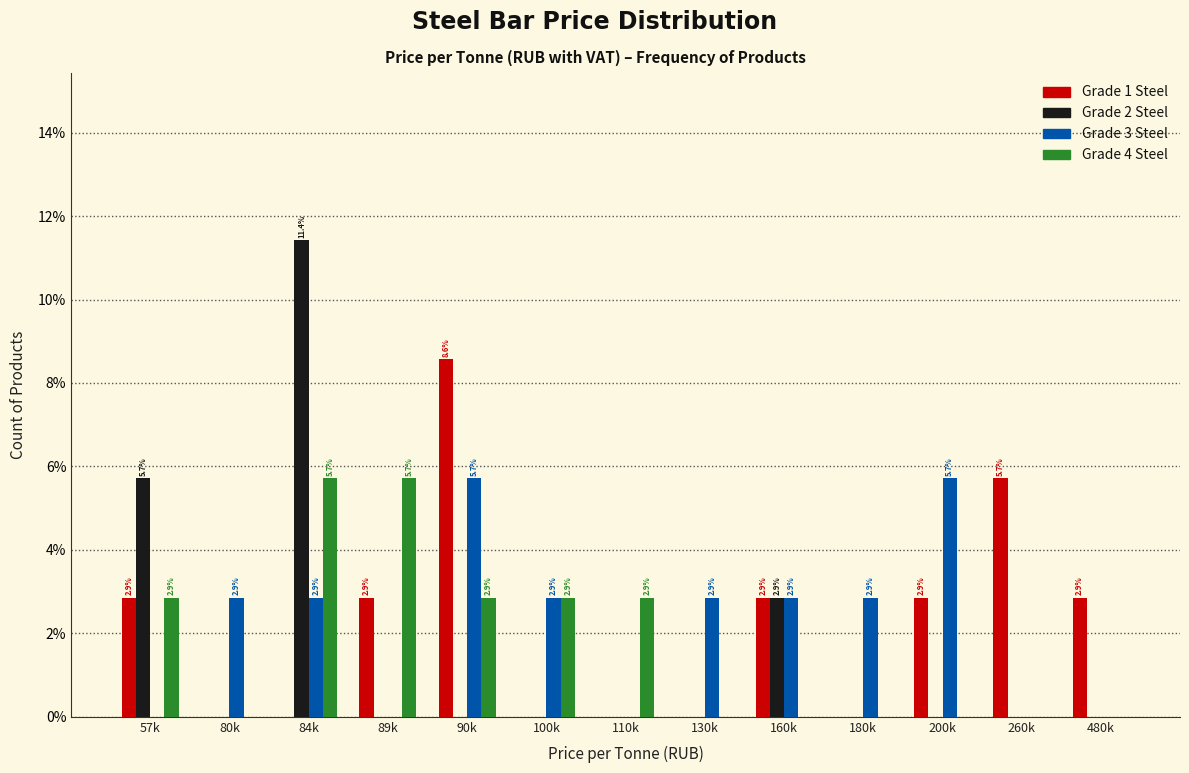

True or false: Grade 2 Steel has a value of 0.0 at 110k.

True